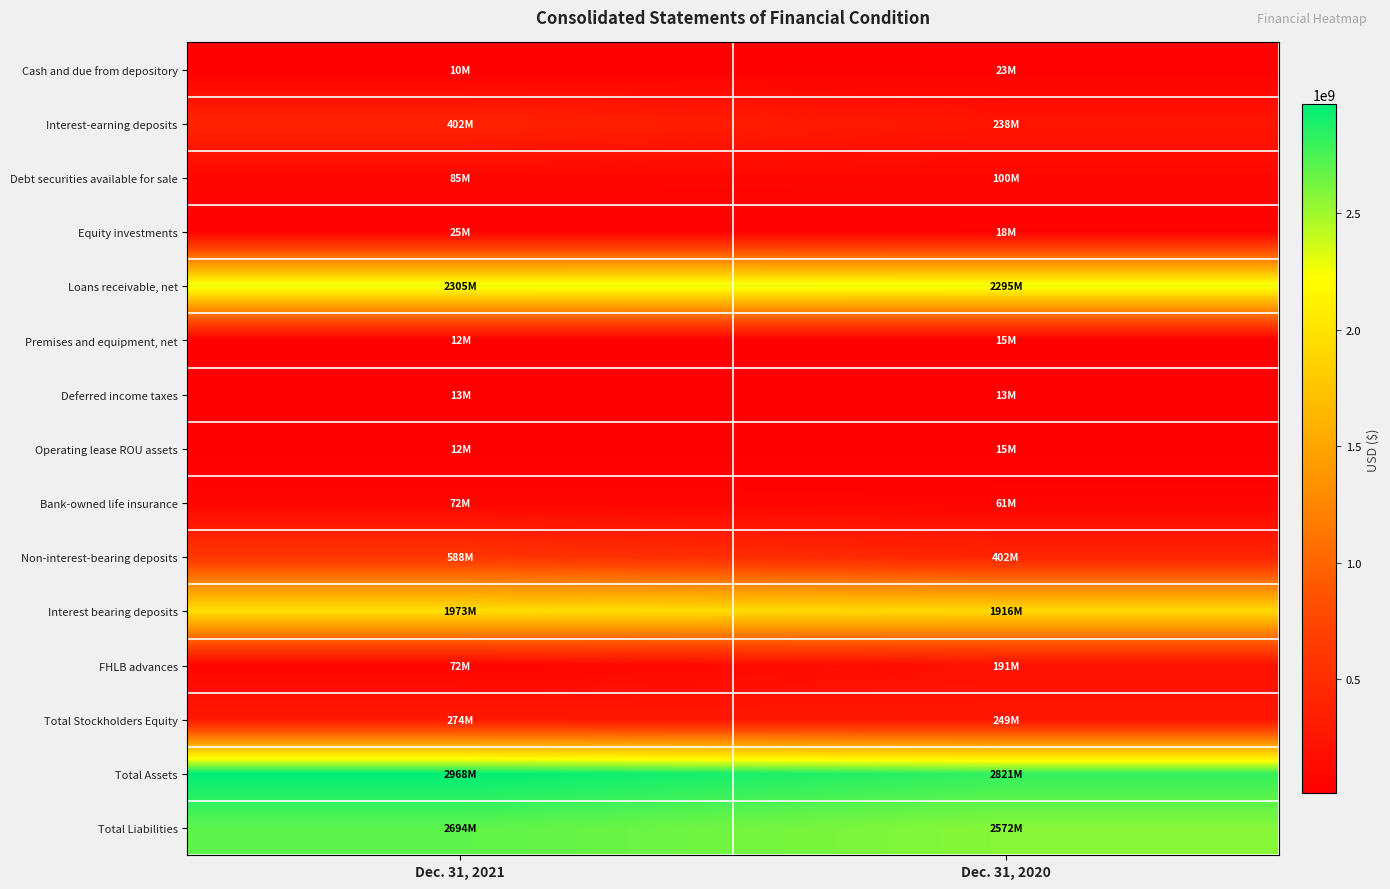

Count the number of data series in this chart.

15